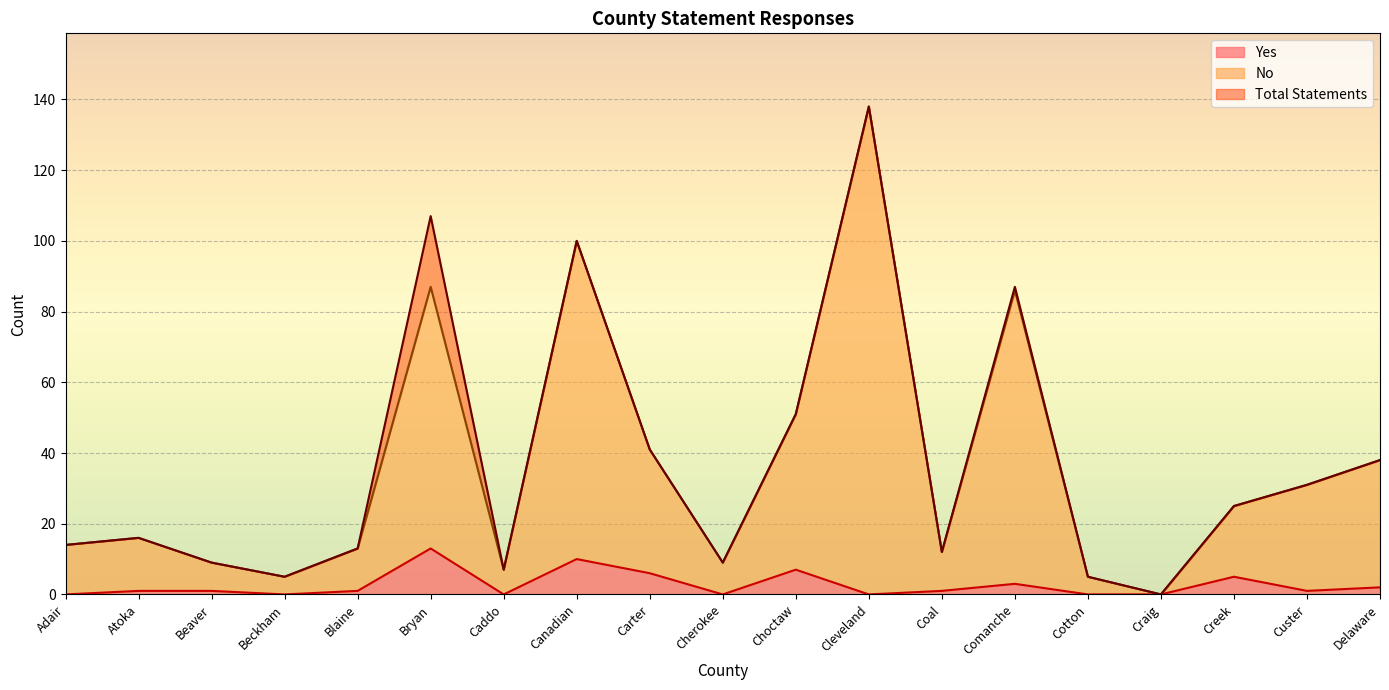

The No series shows 48 at Canadian. True or false?

False